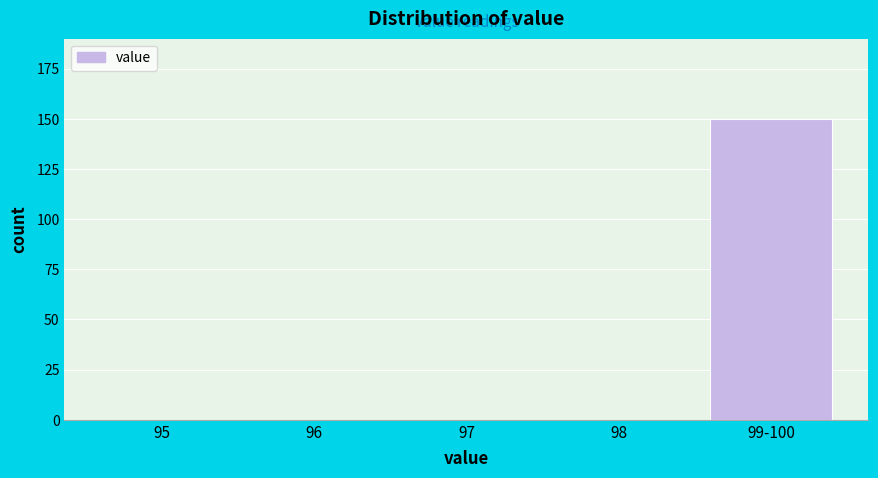

Reading left to right, extract all data points from this chart.

95=0	96=0	97=0	98=0	99-100=150